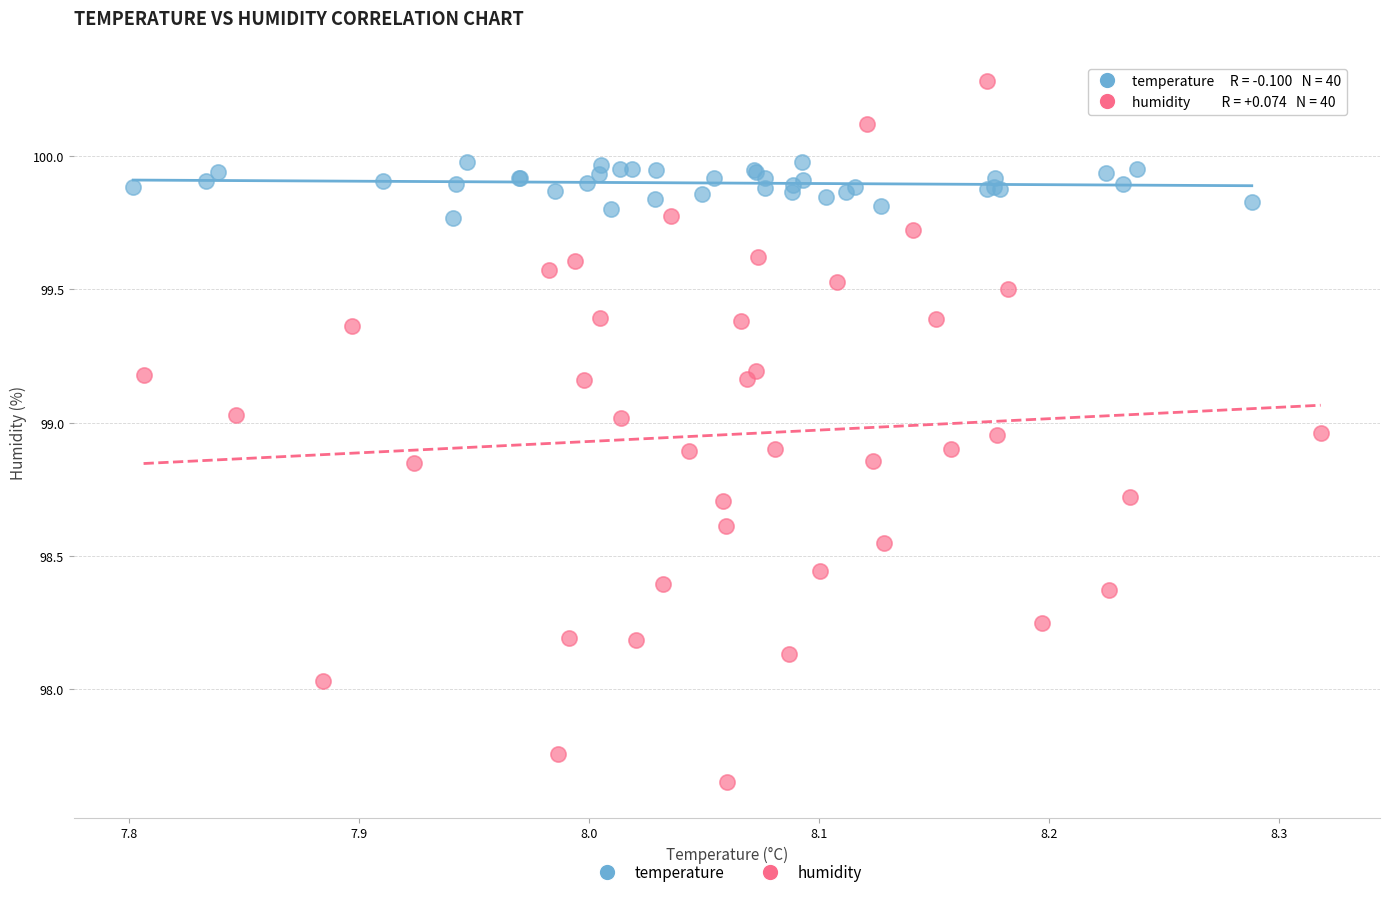

Which series reaches the minimum Y coordinate?

humidity